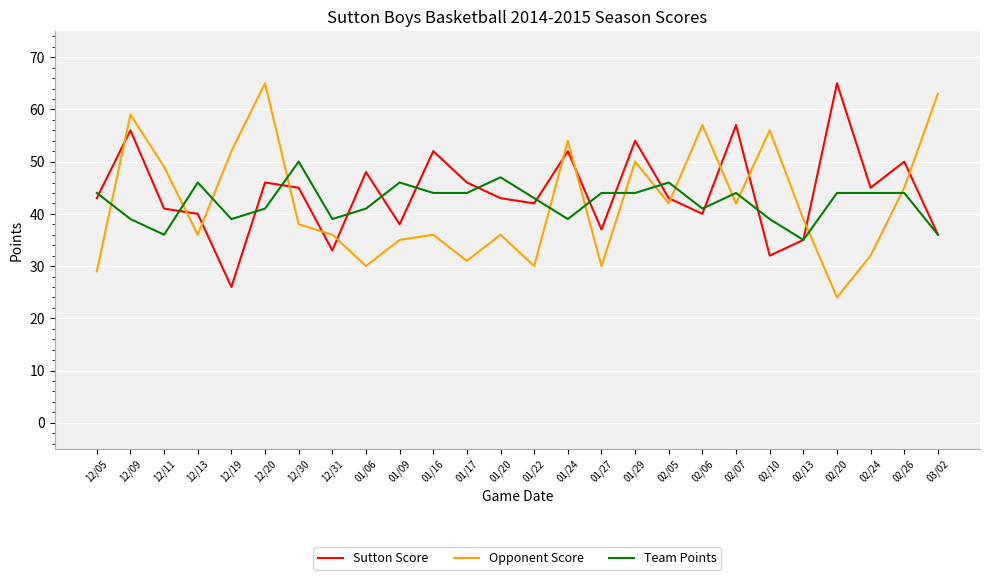

What position from the left is 12/11?

3